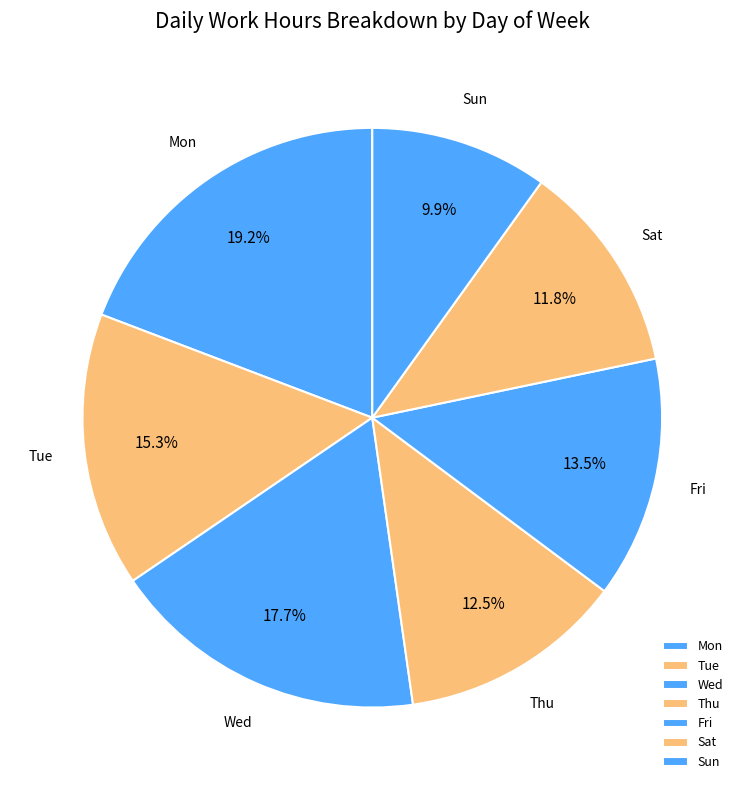

What percentage do Fri and Tue together represent?

28.8%